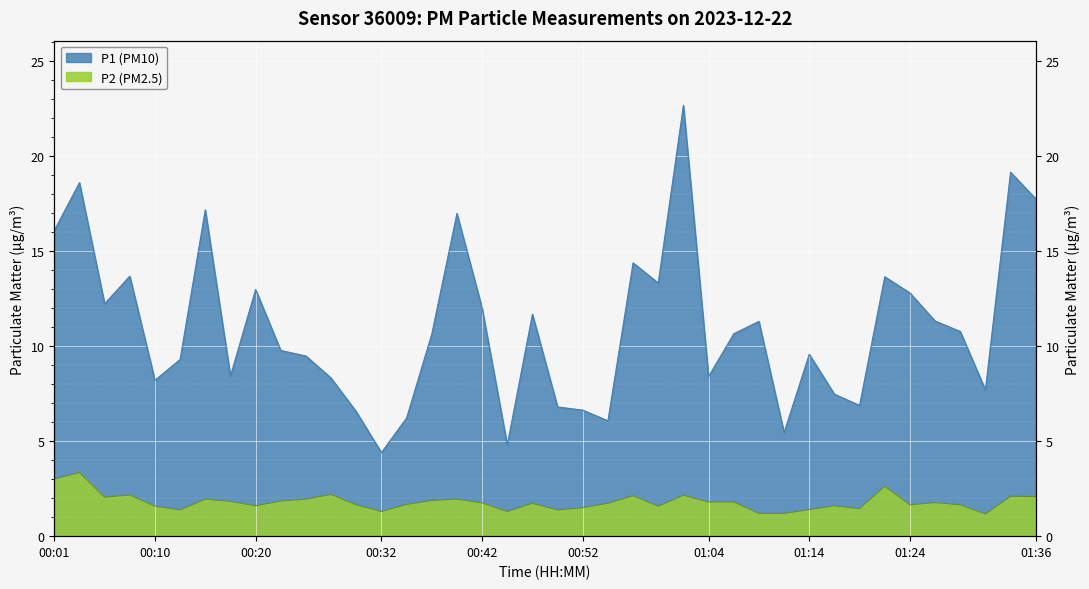

What is the total value across all series at 00:40?

18.9